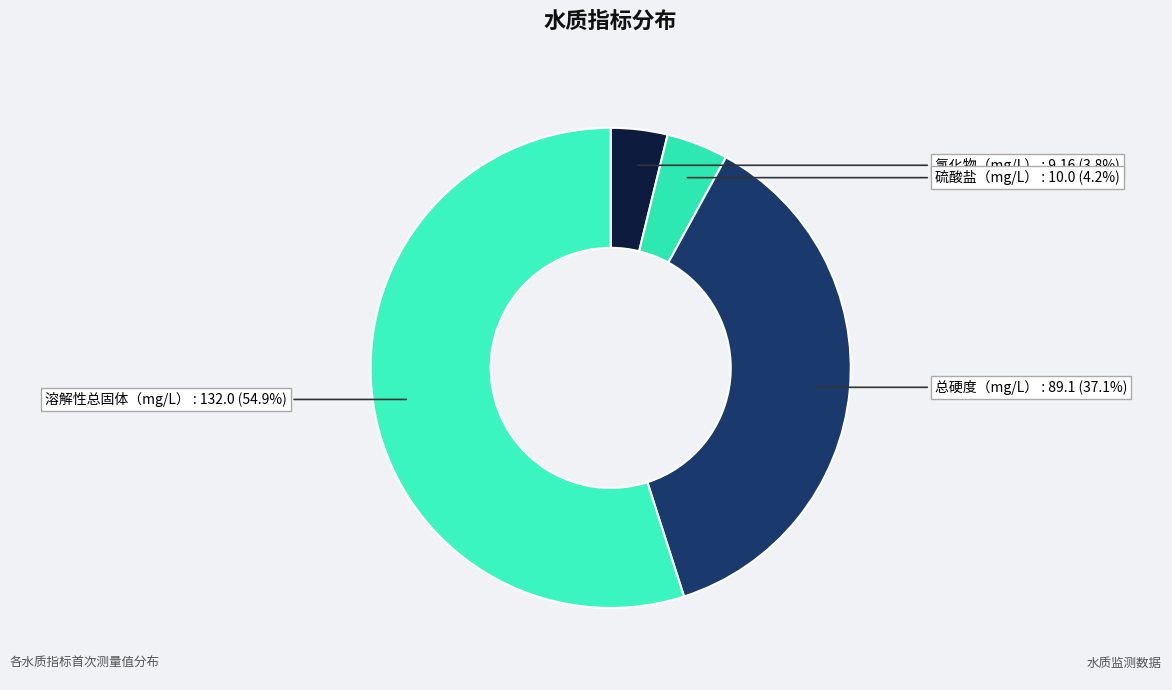

Rank the categories by value from lowest to highest.

氯化物（mg/L）, 硫酸盐（mg/L）, 总硬度（mg/L）, 溶解性总固体（mg/L）